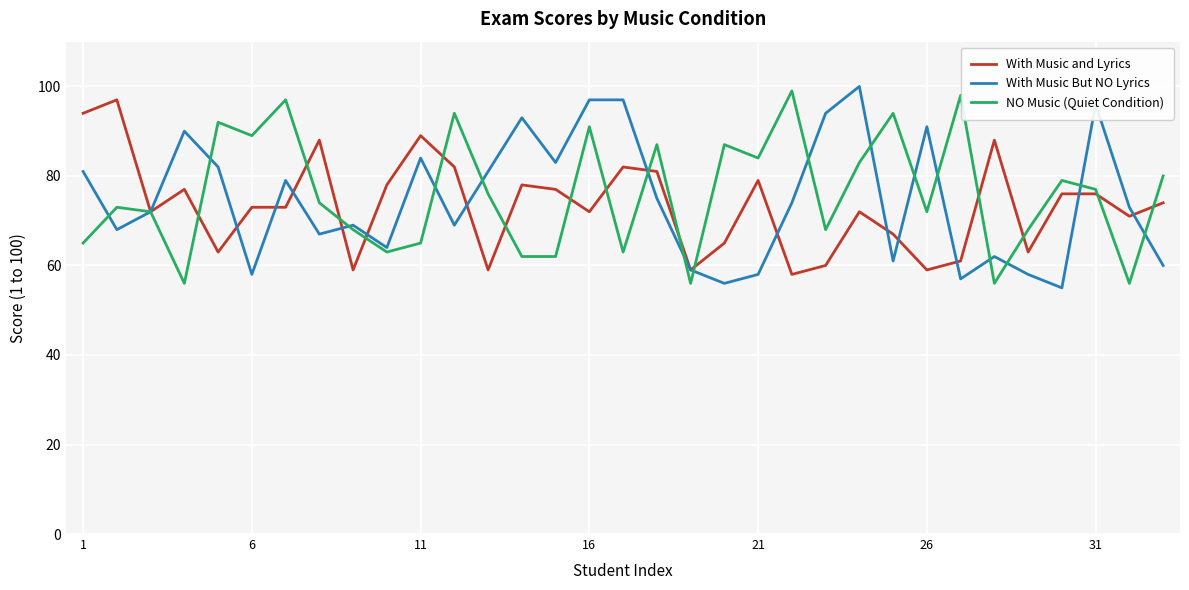

What is the maximum value shown in the chart?

100